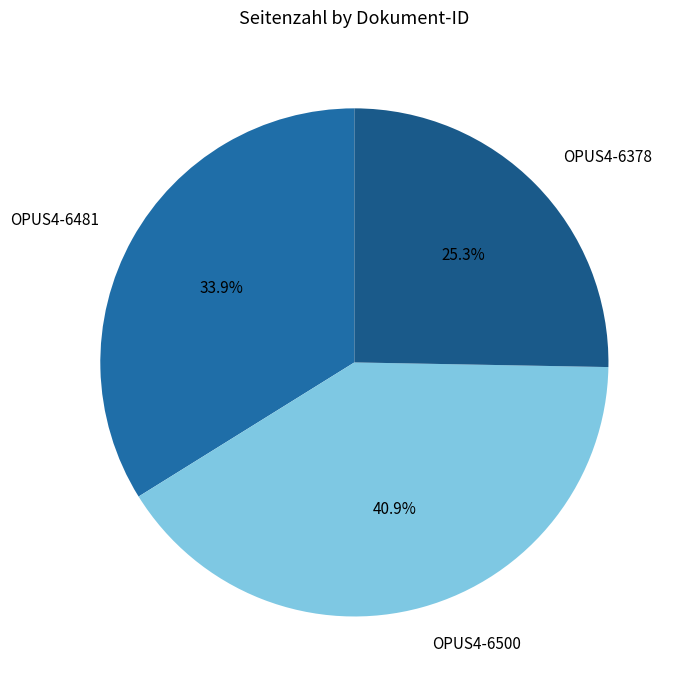

How many slices are in this pie chart?

3